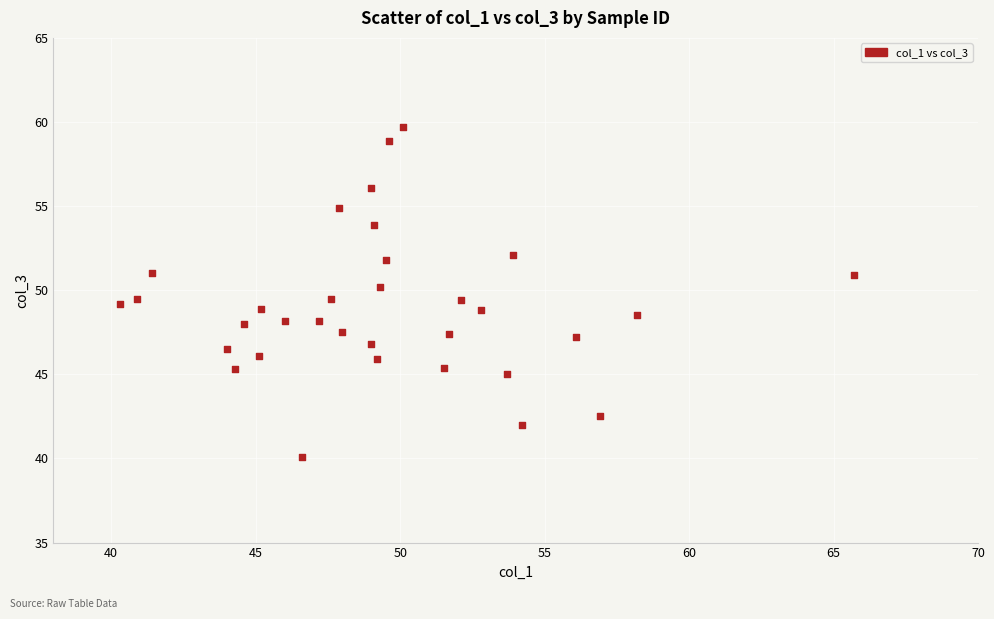

What is the range of Y values (max minus min)?

19.6